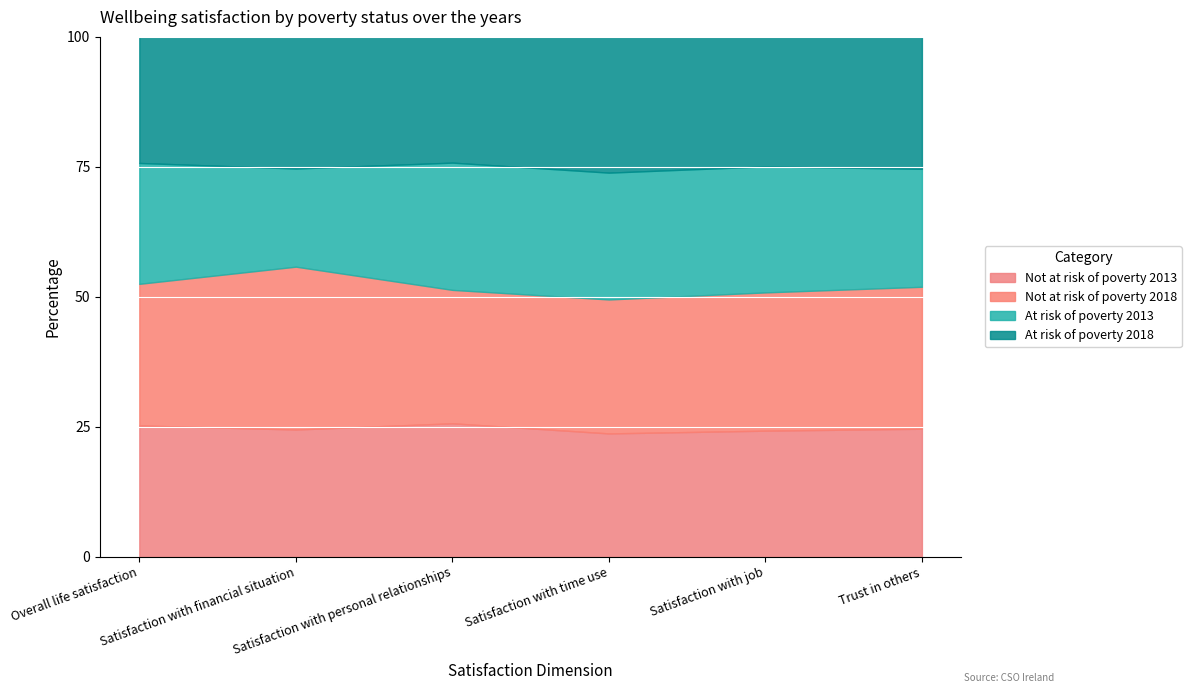

Reading left to right, what are all the values shown in this chart?

Not at risk of poverty 2013: Overall life satisfaction=7.6	Satisfaction with financial situation=5.7	Satisfaction with personal relationships=8.7	Satisfaction with time use=6.9	Satisfaction with job=7.2	Trust in others=6.4
Not at risk of poverty 2018: Overall life satisfaction=8.2	Satisfaction with financial situation=7.3	Satisfaction with personal relationships=8.7	Satisfaction with time use=7.5	Satisfaction with job=7.9	Trust in others=7.1
At risk of poverty 2013: Overall life satisfaction=7.0	Satisfaction with financial situation=4.4	Satisfaction with personal relationships=8.3	Satisfaction with time use=7.1	Satisfaction with job=7.2	Trust in others=5.9
At risk of poverty 2018: Overall life satisfaction=7.3	Satisfaction with financial situation=5.9	Satisfaction with personal relationships=8.2	Satisfaction with time use=7.6	Satisfaction with job=7.4	Trust in others=6.6